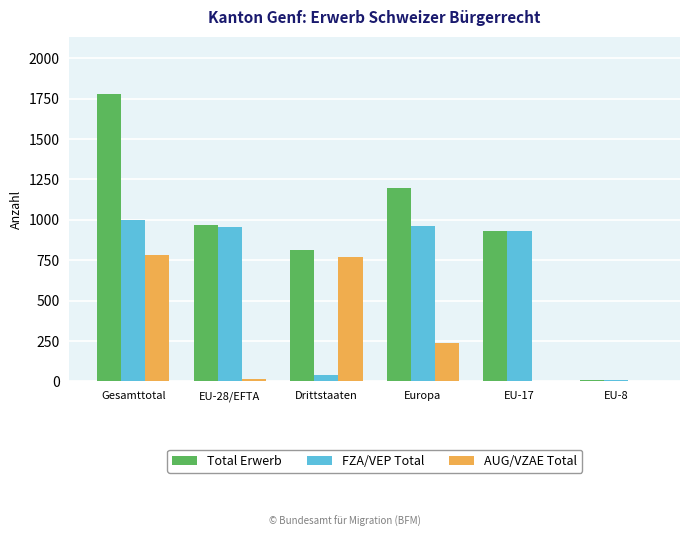

At which label is Total Erwerb closest to 893?

EU-17